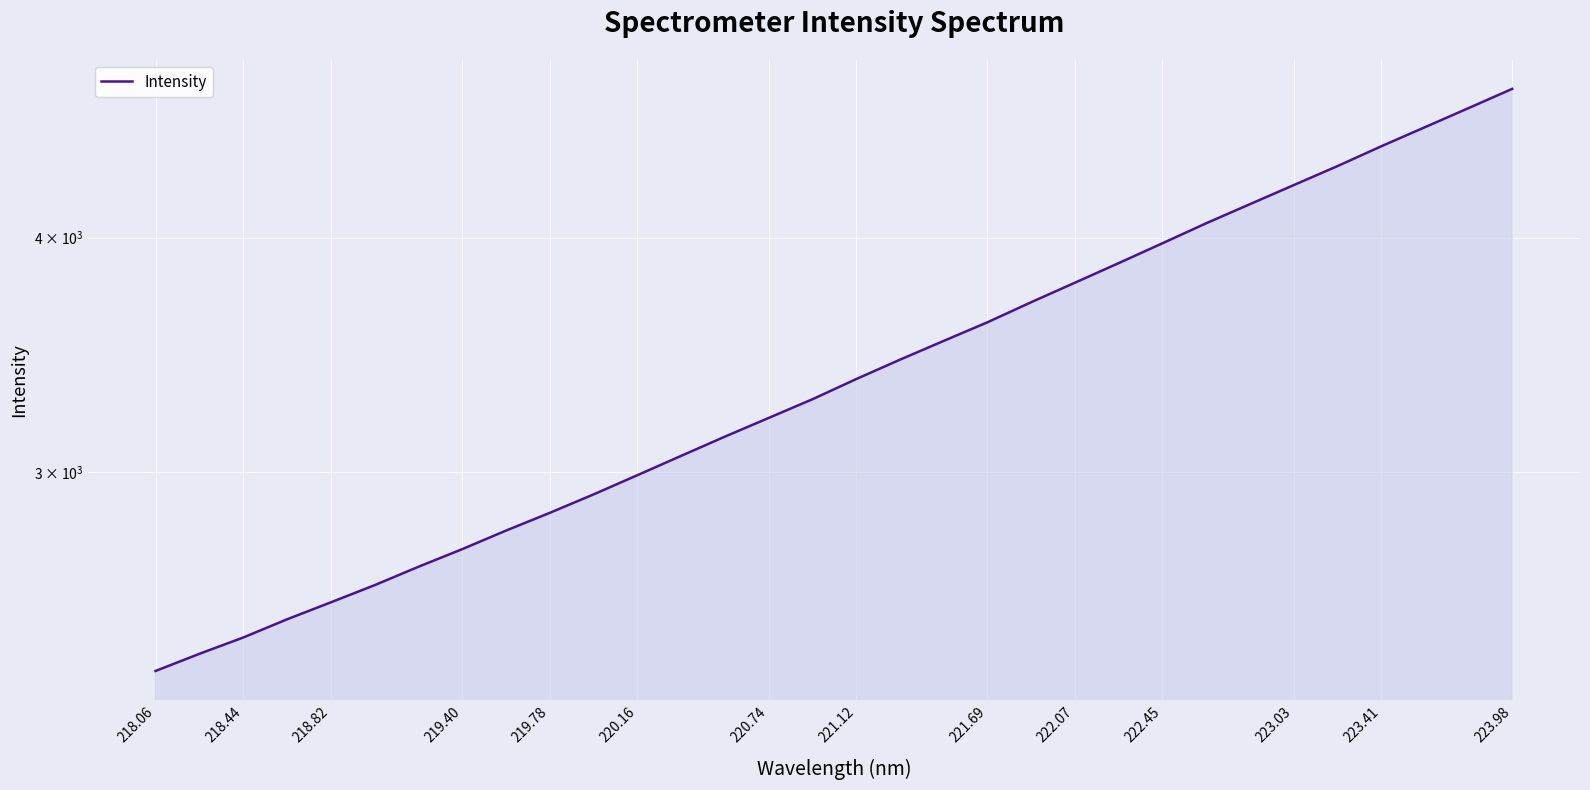

Is it true that the value at 222.45 is 4109.5?

False